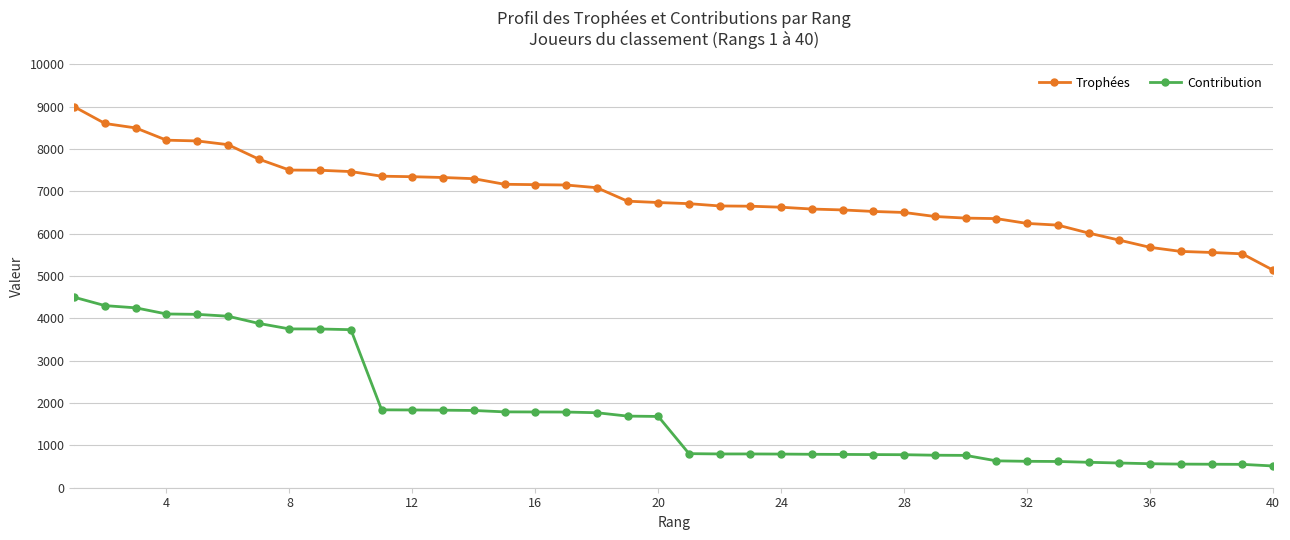

Which series has the largest range (max minus min)?

Contribution